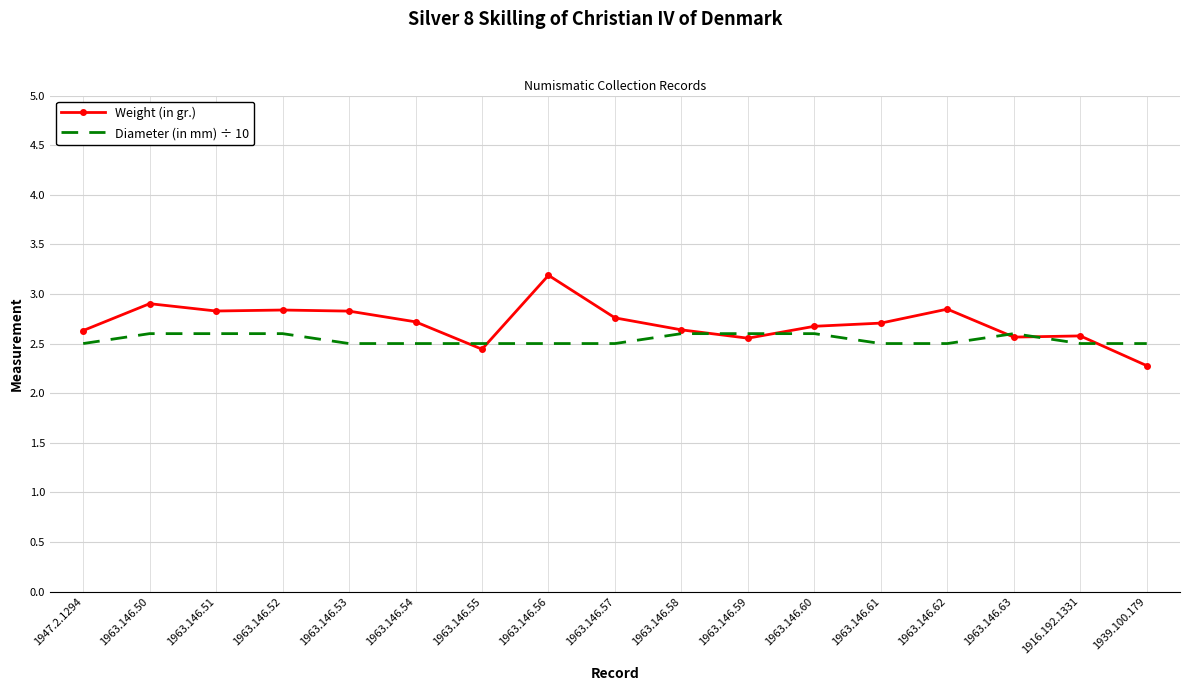

What position from the right is 1963.146.56?

10